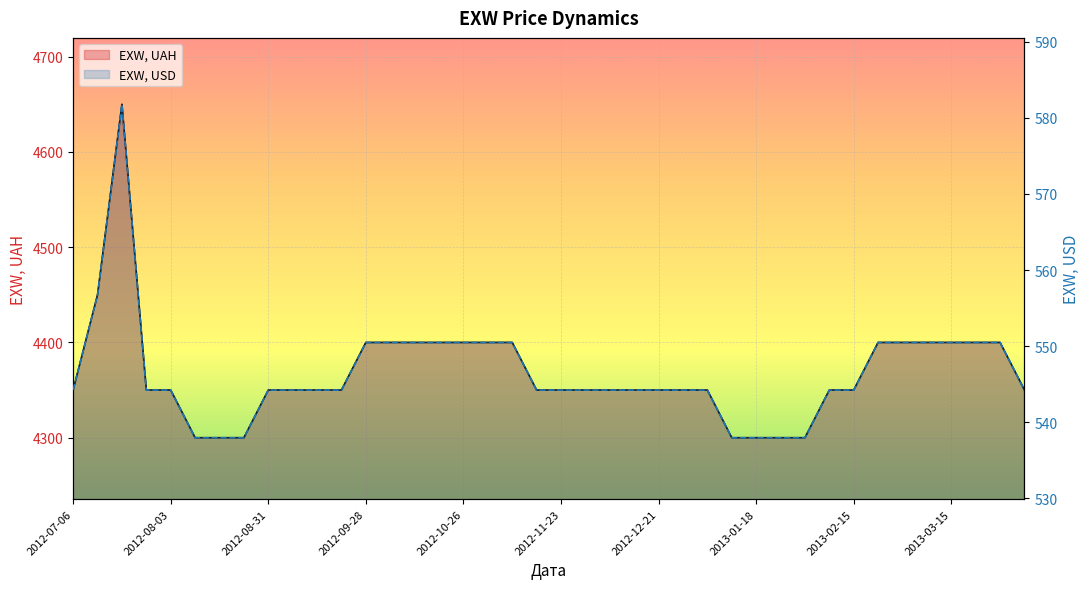

What is the difference between the maximum and minimum values in the EXW, UAH series?

350.0